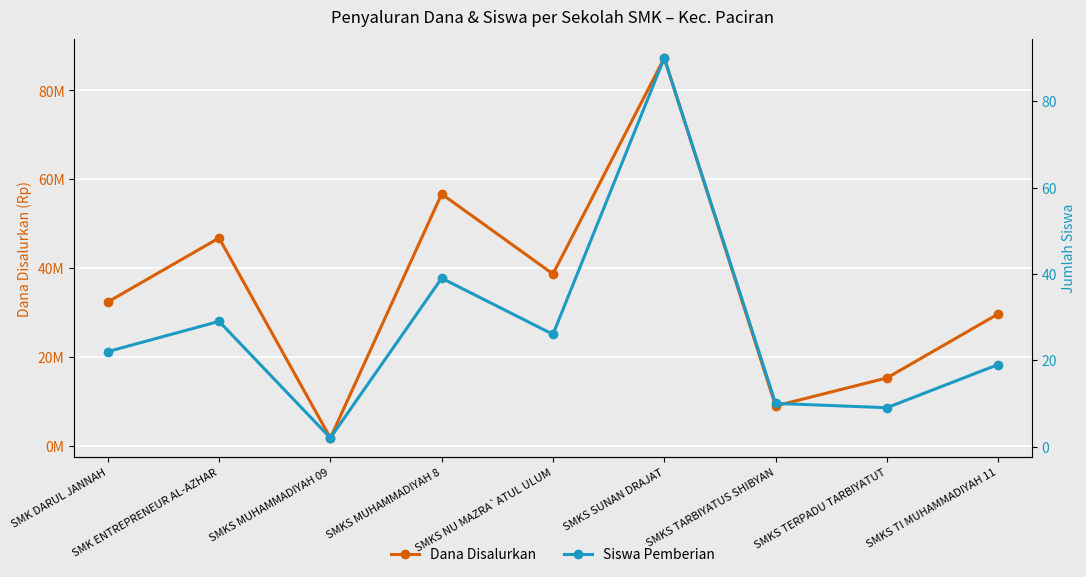

What is the difference between the Siswa Pemberian values at SMKS MUHAMMADIYAH 09 and SMKS TERPADU TARBIYATUT?

7